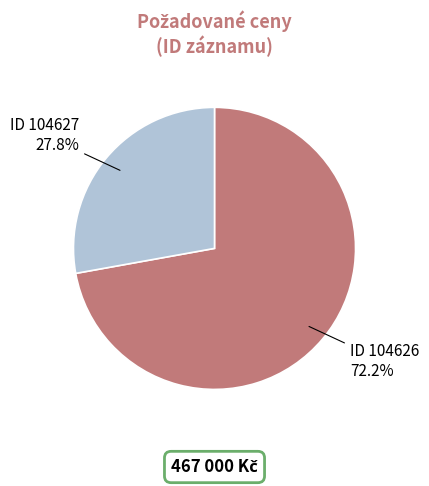

Count the number of slices in the pie.

2